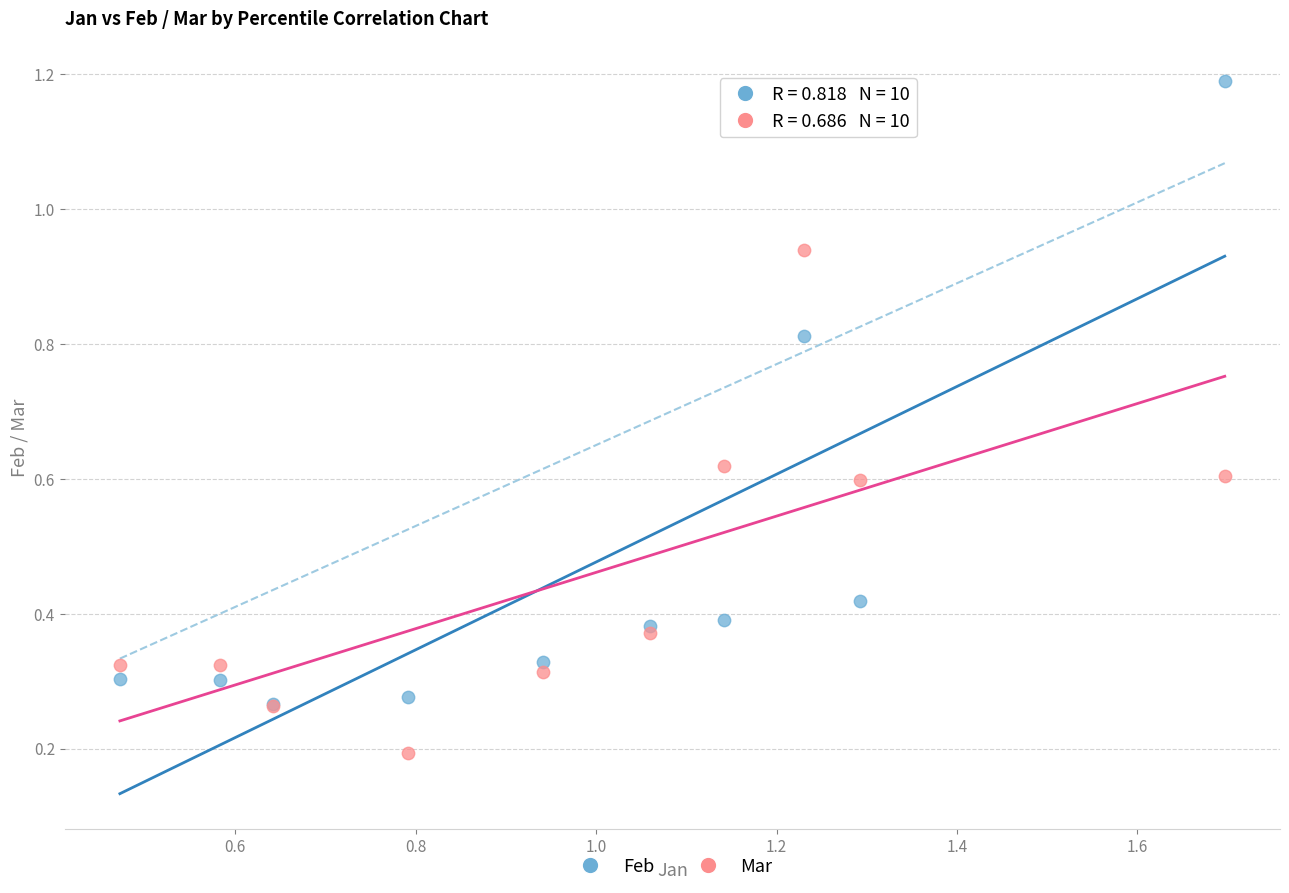

What are all the series names shown in the legend?

Feb, Mar